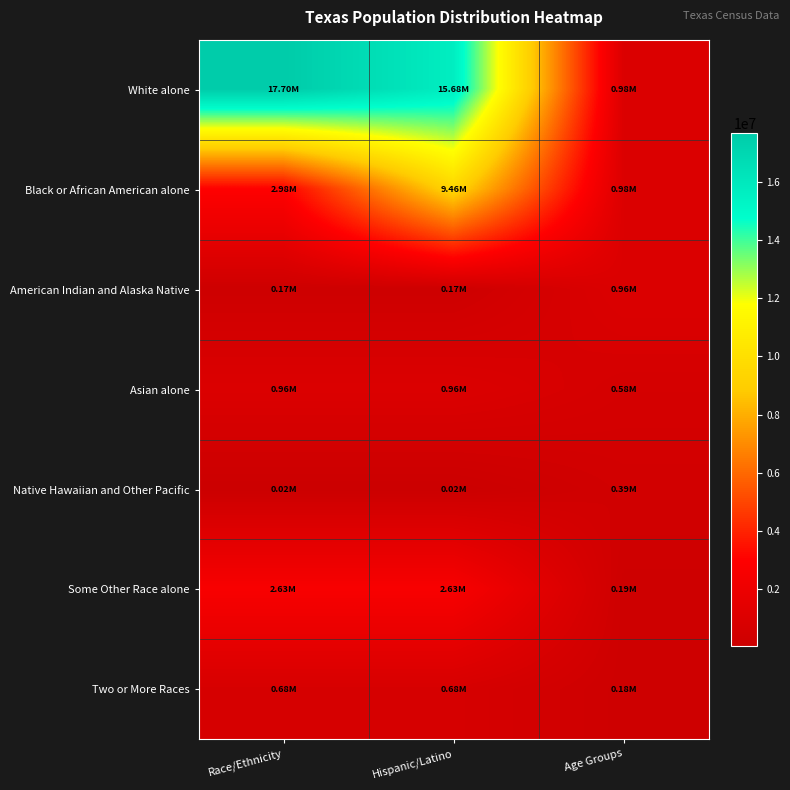

Reading left to right, list all the values displayed in this chart.

White alone: Race/Ethnicity=17701552	Hispanic/Latino=15684640	Age Groups=984149
Black or African American alone: Race/Ethnicity=2979598	Hispanic/Latino=9460921	Age Groups=983814
American Indian and Alaska Native: Race/Ethnicity=170972	Hispanic/Latino=170972	Age Groups=962866
Asian alone: Race/Ethnicity=964596	Hispanic/Latino=964596	Age Groups=579420
Native Hawaiian and Other Pacific: Race/Ethnicity=21656	Hispanic/Latino=21656	Age Groups=389266
Some Other Race alone: Race/Ethnicity=2628186	Hispanic/Latino=2628186	Age Groups=189570
Two or More Races: Race/Ethnicity=679001	Hispanic/Latino=679001	Age Groups=184652